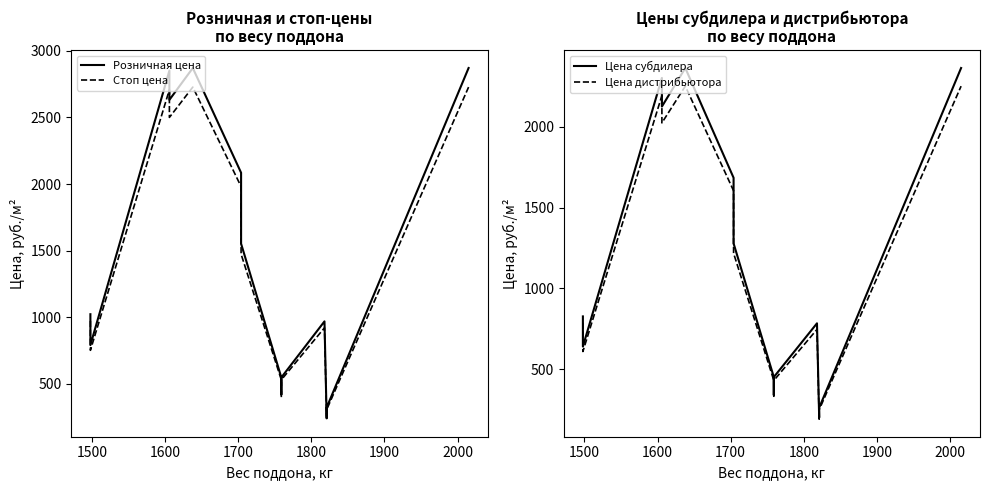

What is the maximum value for Цена субдилера?

2363.6